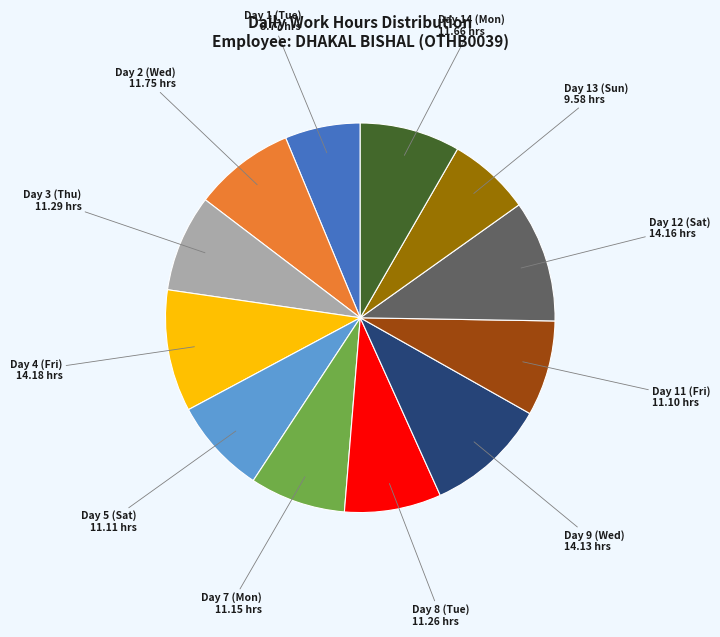

Does any single category account for the majority?

No